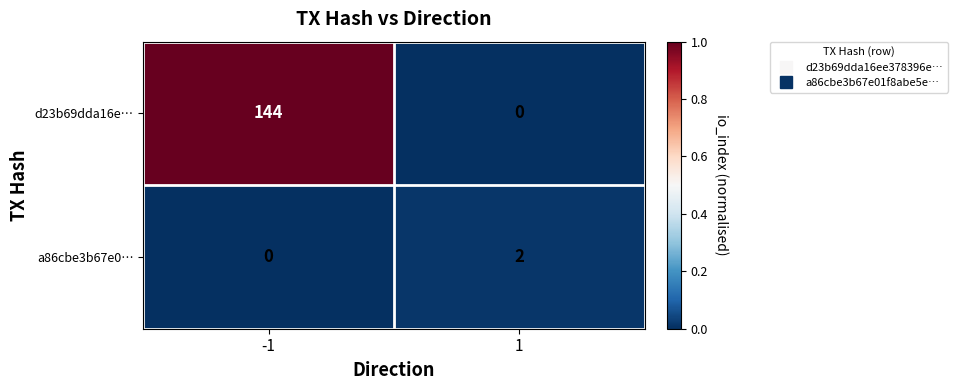

How many values in d23b69dda16e… are above zero?

1